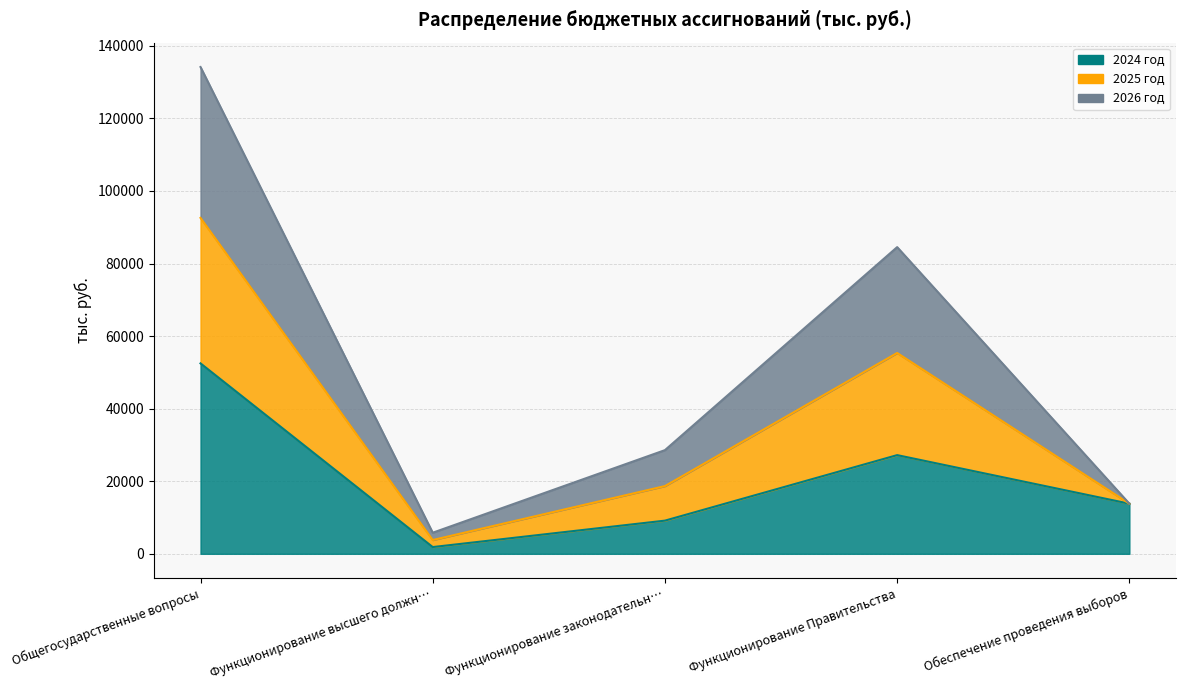

At how many categories does at least one series exceed 29502?

2